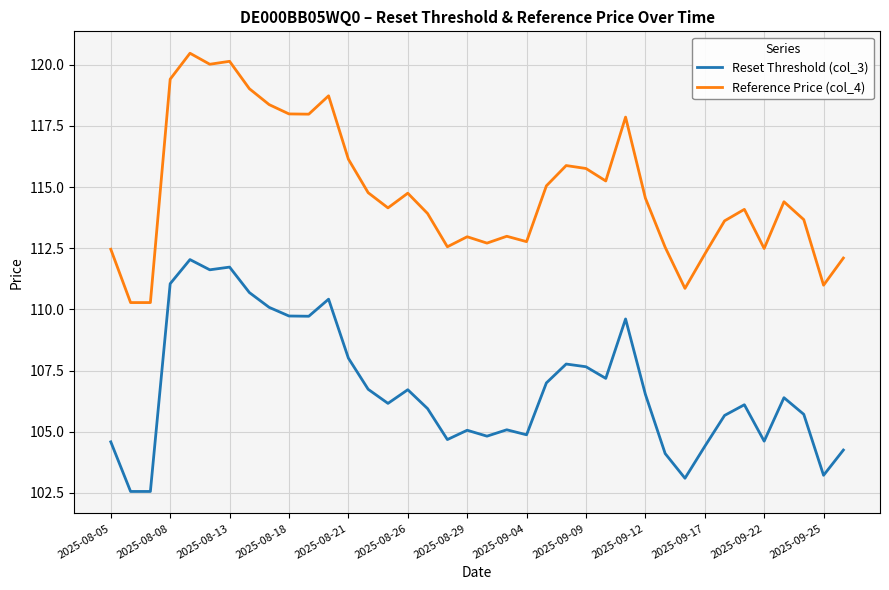

Which series has the largest total across all categories?

Reference Price (col_4)